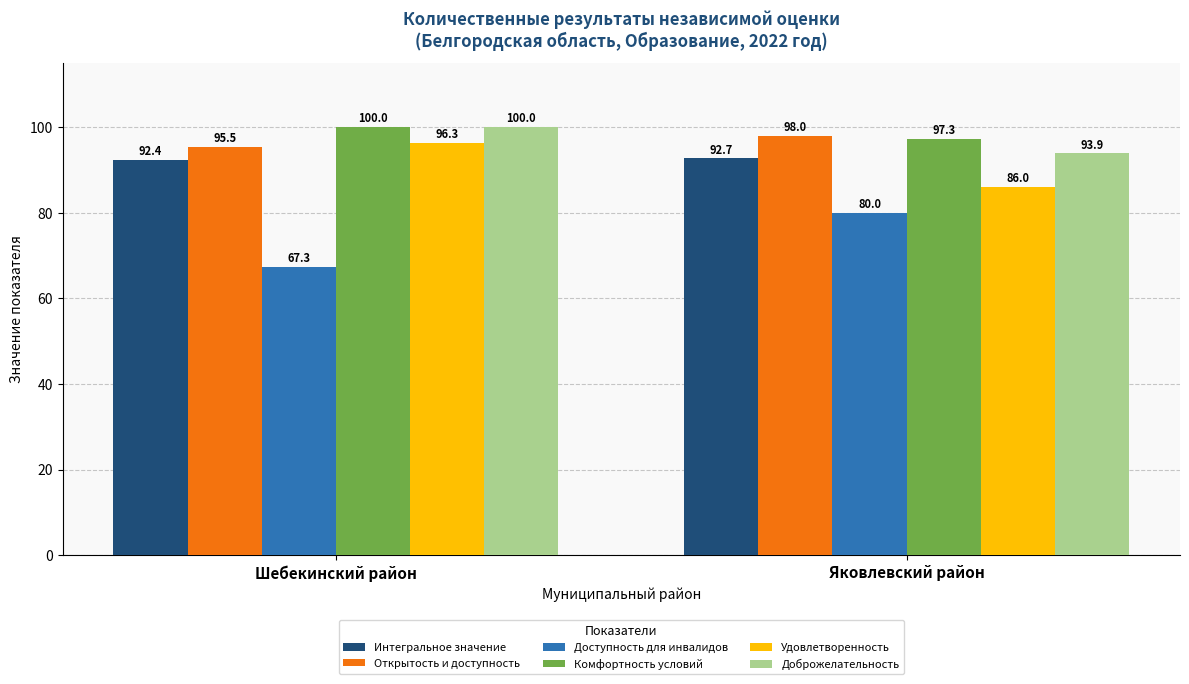

The Удовлетворенность series shows 86.0 at Яковлевский район. True or false?

True